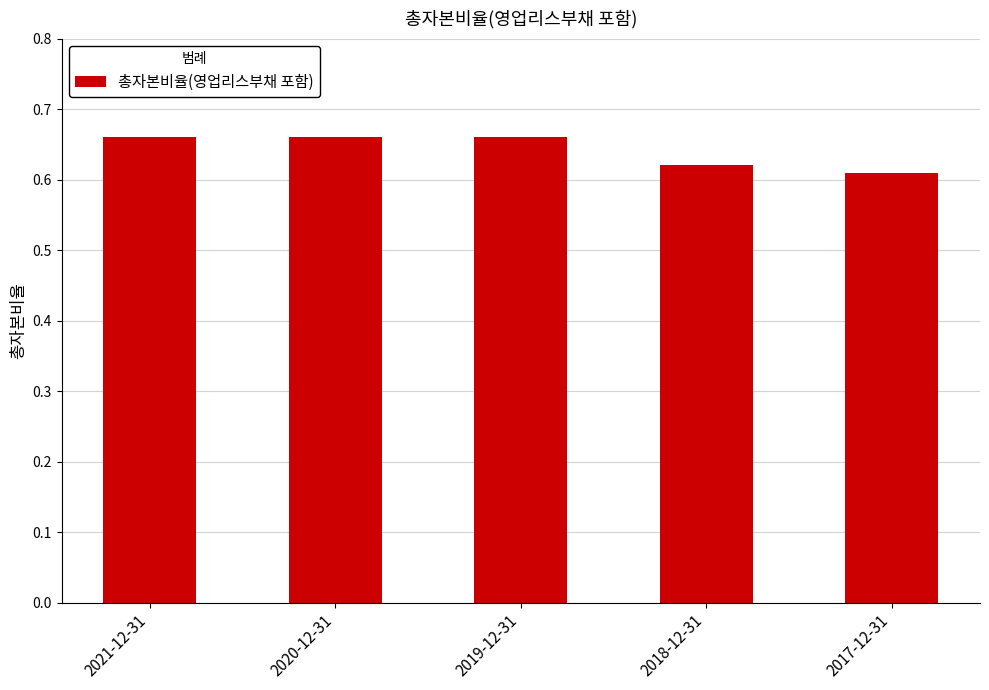

What is the label of the 3rd bar from the right?

2019-12-31